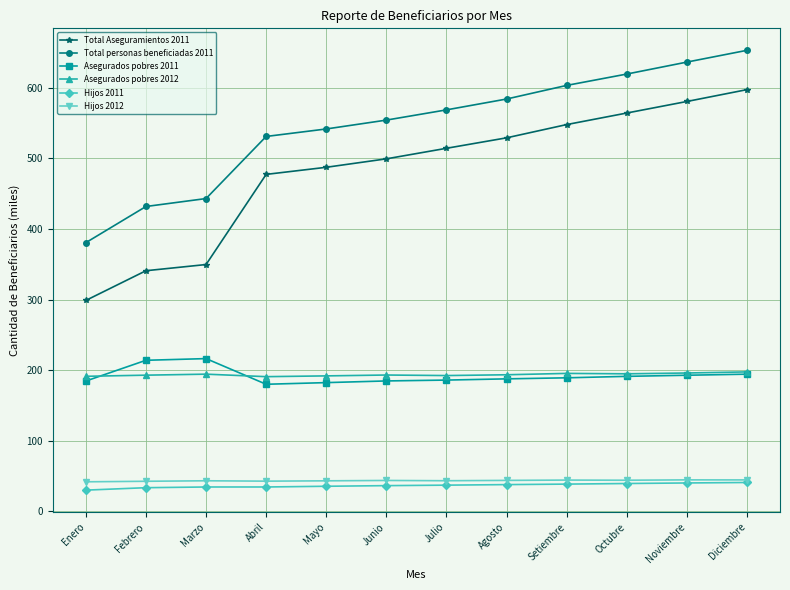

At which category does the chart reach its peak across all series?

Diciembre